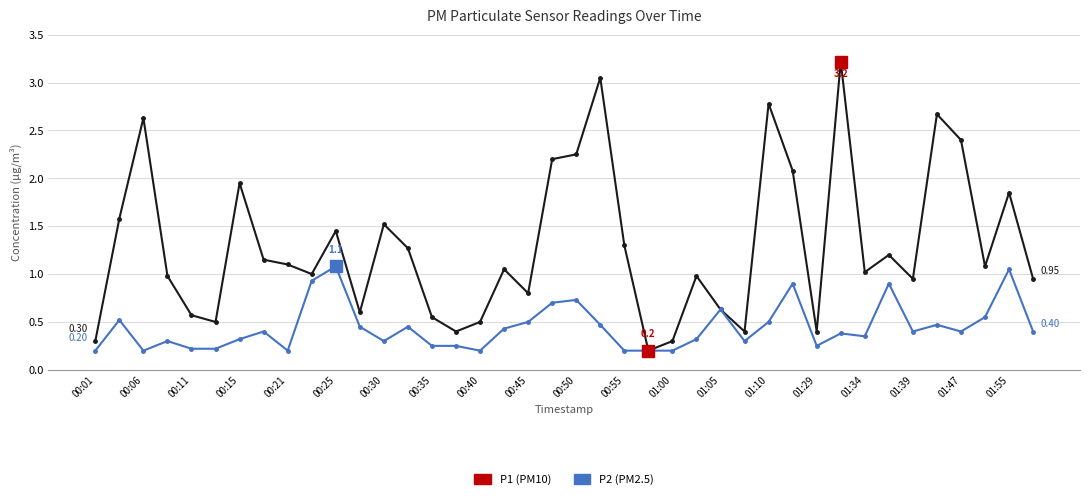

Which series has the largest total across all categories?

P1 (PM10)